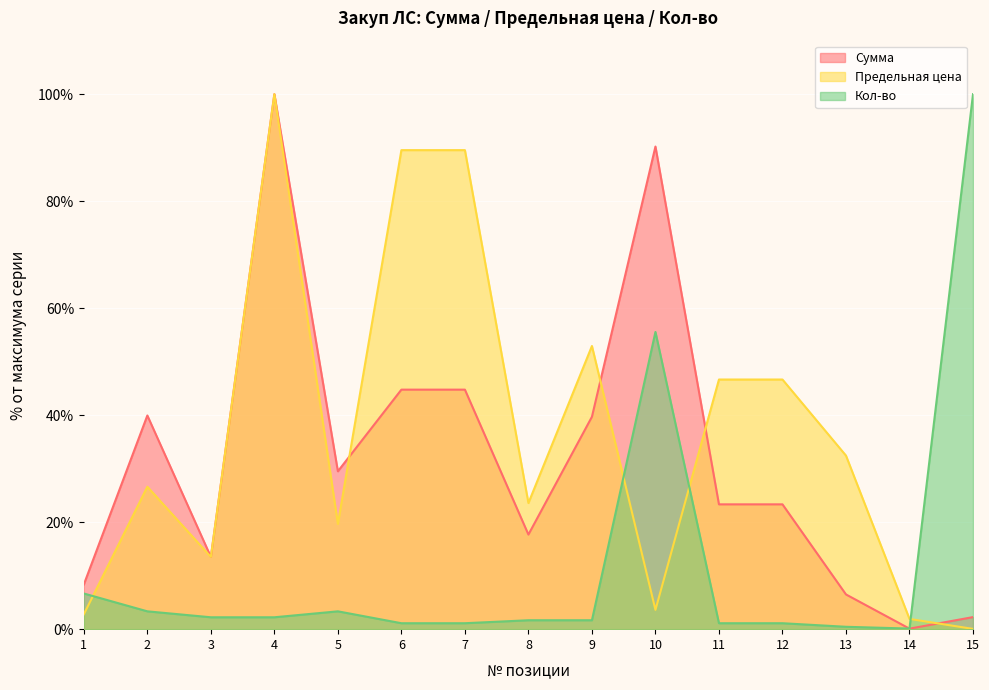

Which series ends up on top after the final intersection of Сумма and Кол-во?

Кол-во